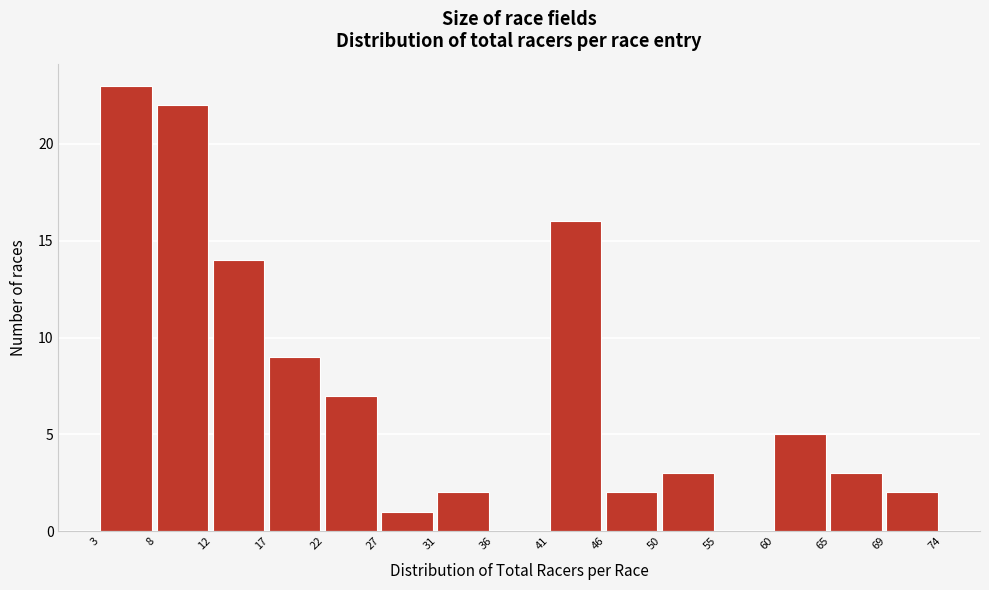

What is the height of the bar covering 12 to 17 on the x-axis? The values are not printed on the chart, so give them approximately, as read against the axis.

14